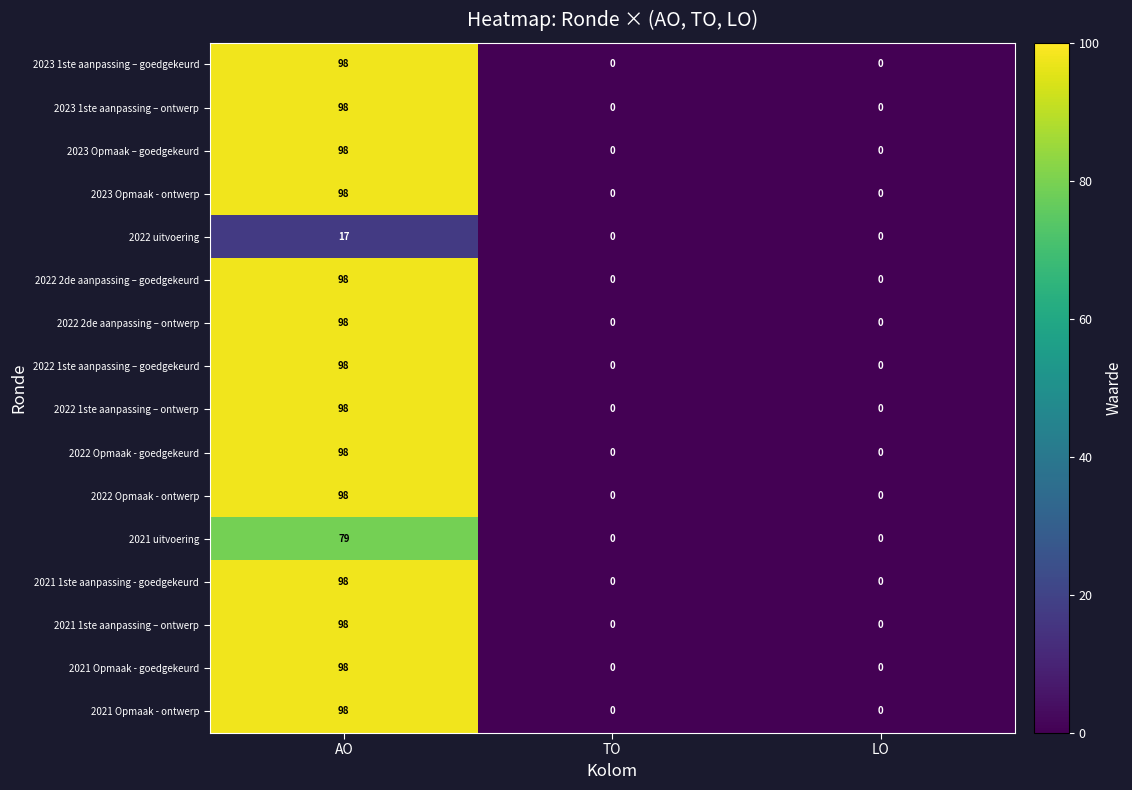

What is the total value across all series at AO?

1468